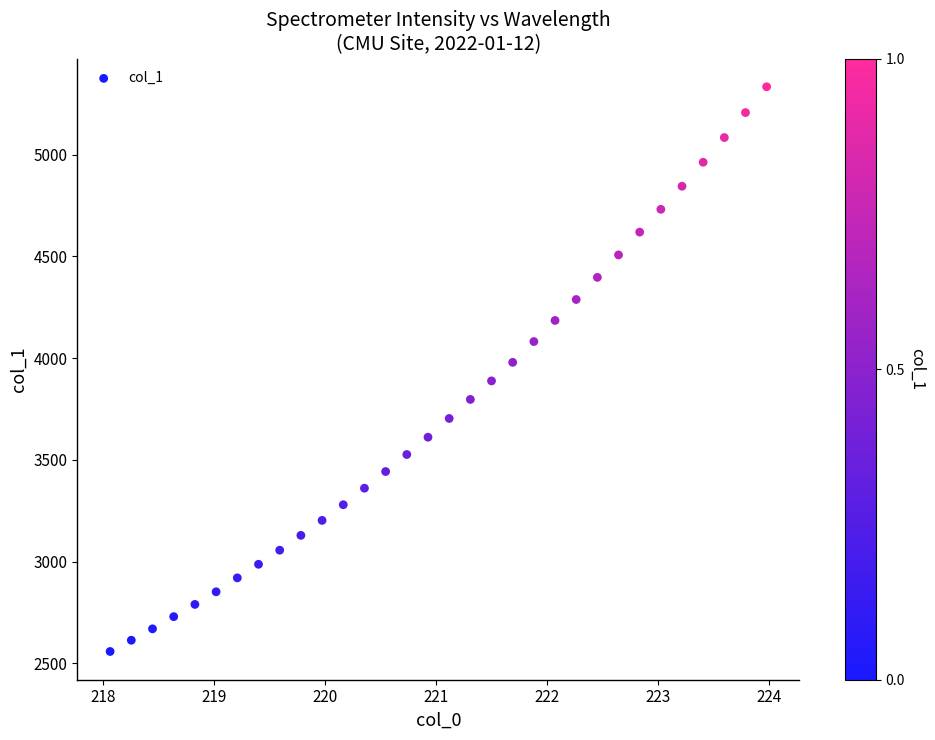

What is the range of X values (max minus min)?

5.9